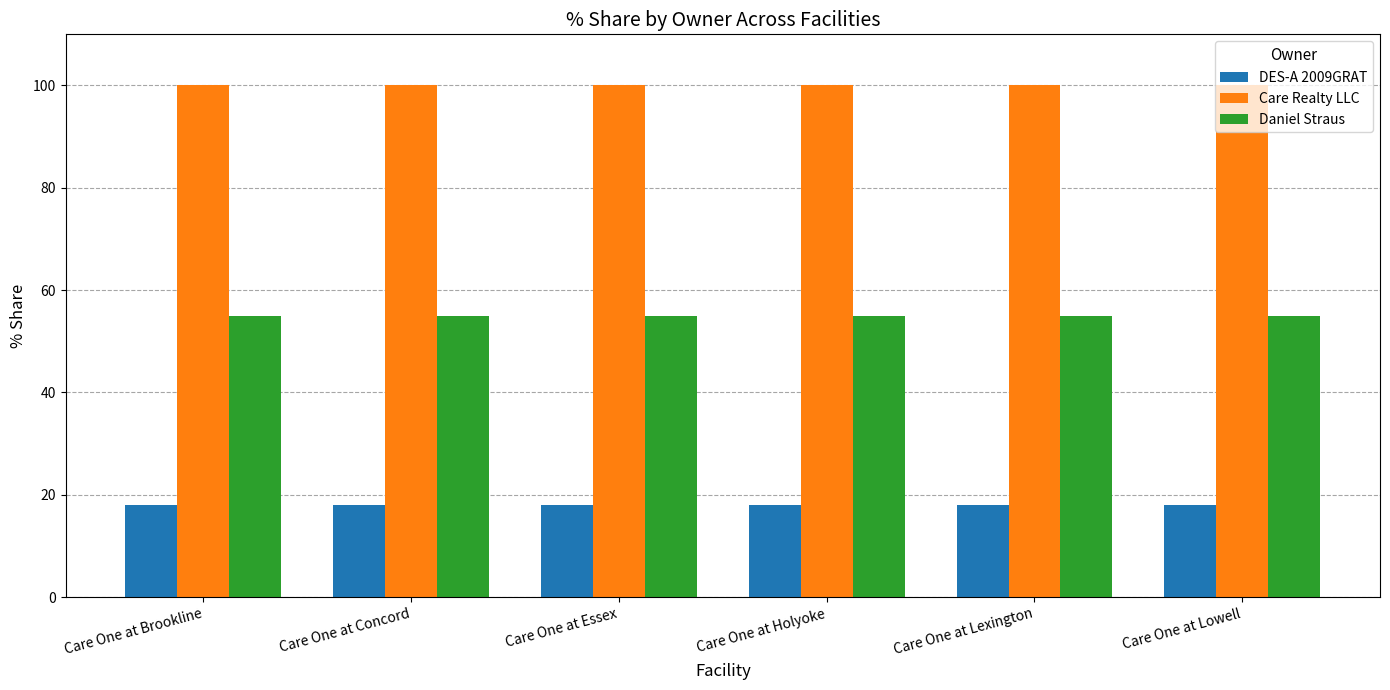

Is the value of DES-A 2009GRAT at Care One at Lowell greater than the value of Care Realty LLC at Care One at Brookline?

No